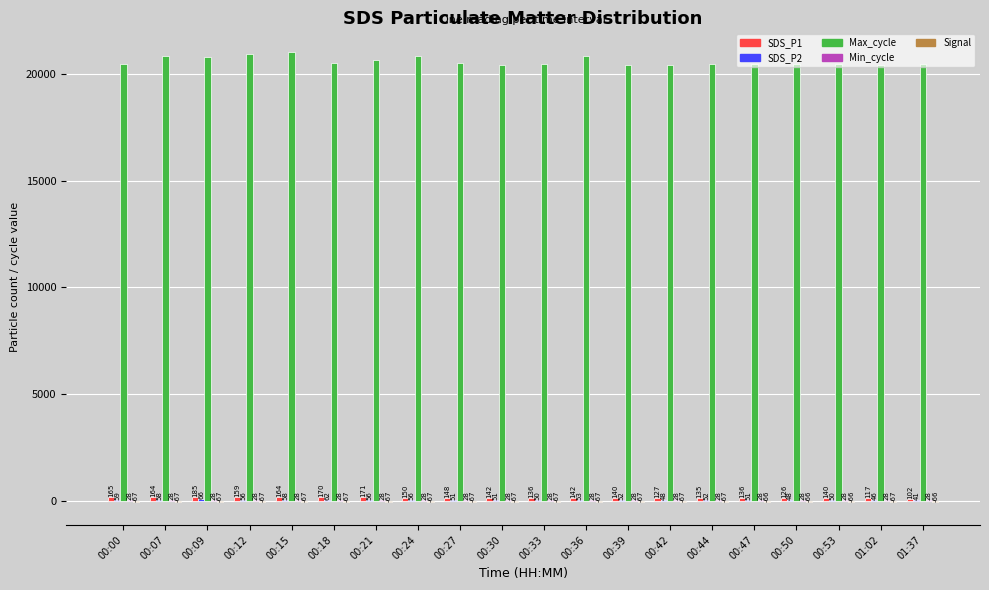

At which category is the sum across all series the highest?

00:15